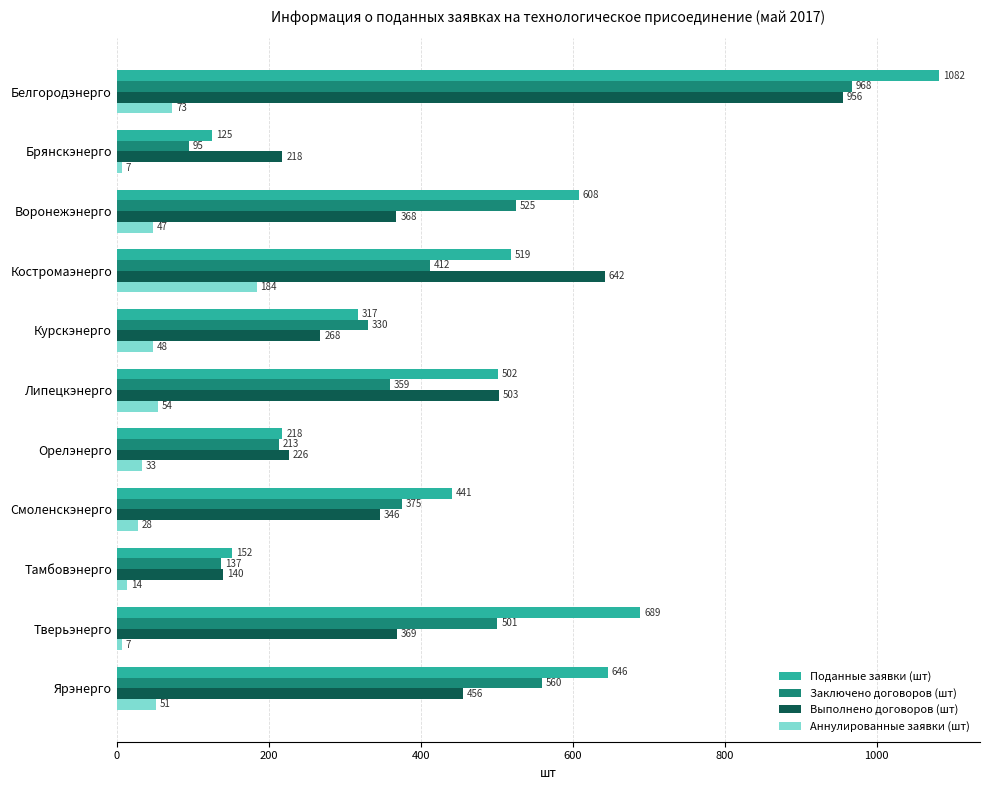

What is the maximum value shown in the chart?

1082